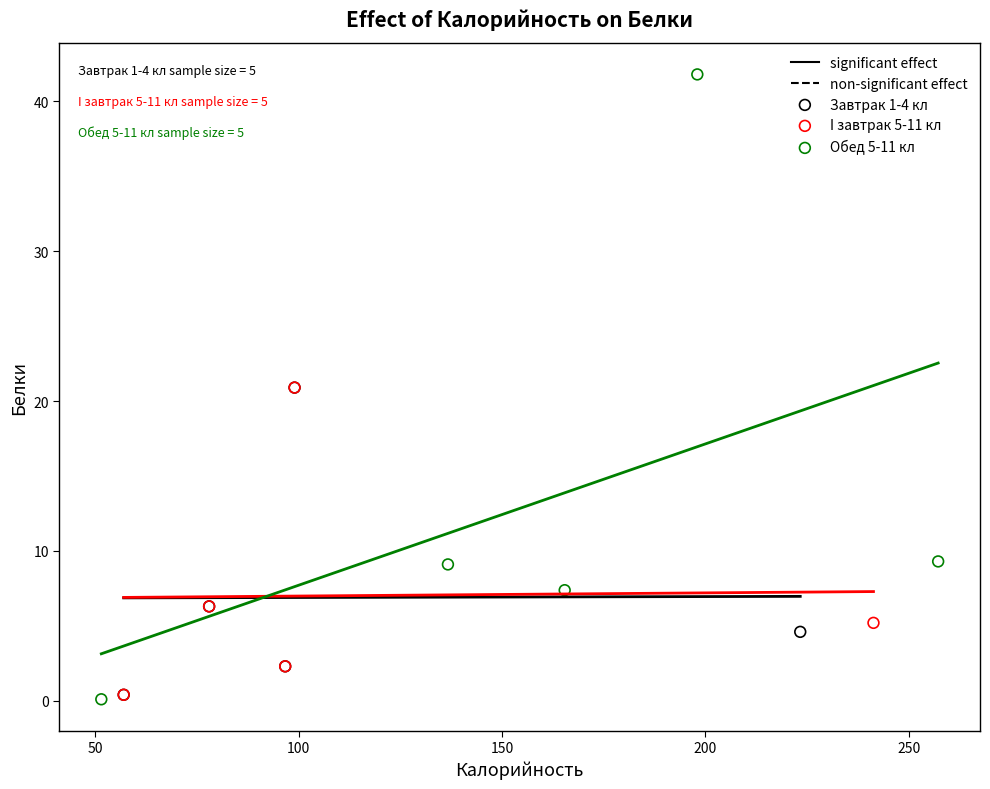

Which series contains the highest Y value?

Обед 5-11 кл